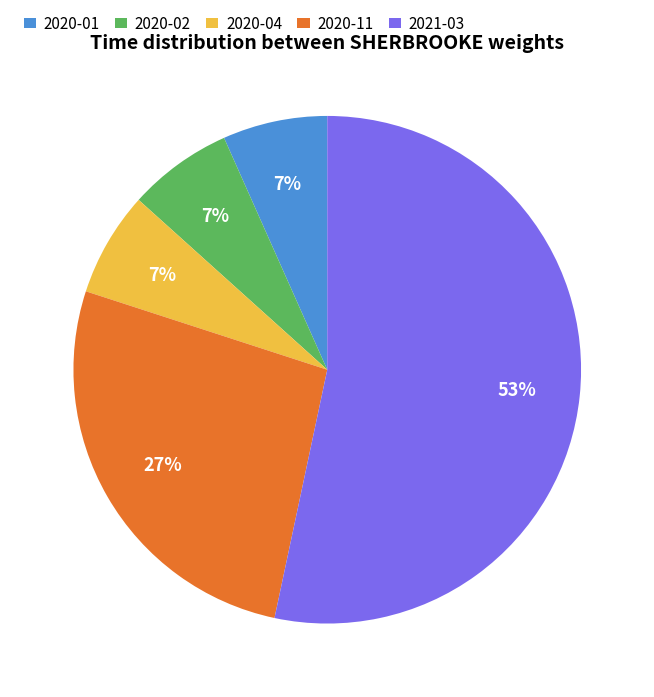

To the nearest percent, what is the difference between the 2020-02 and 2020-11 slice percentages?

20%